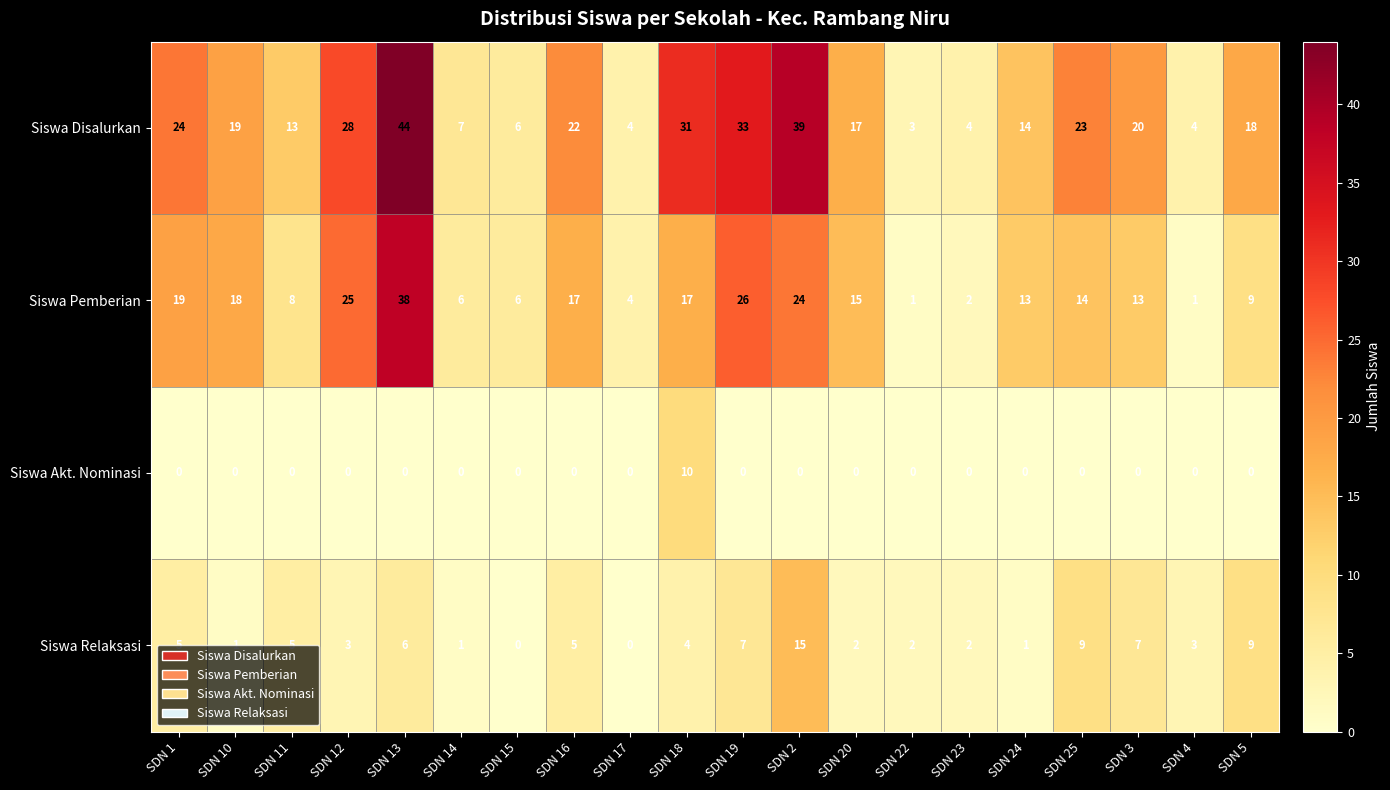

At how many categories does at least one series exceed 25?

5